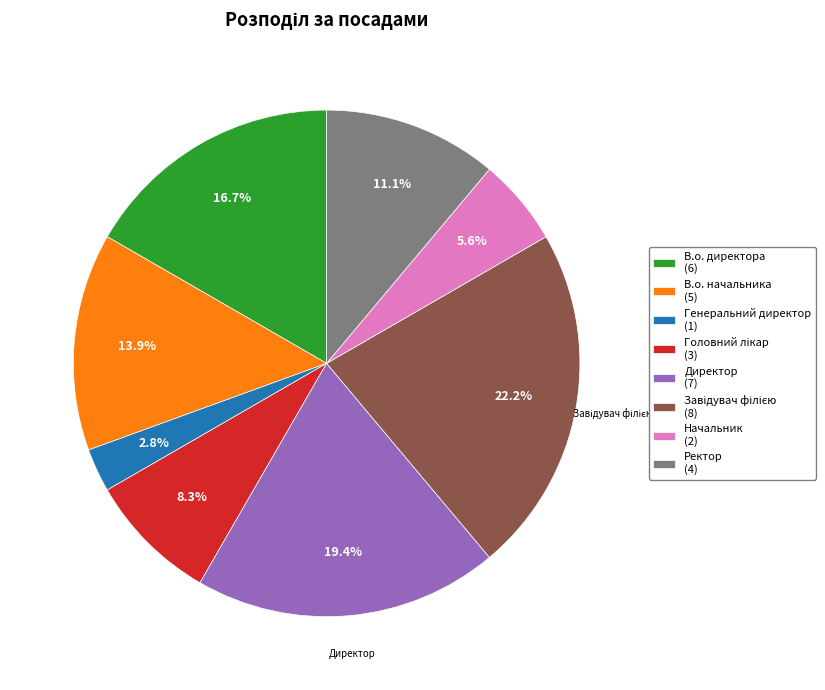

Is it true that Начальник is 6% of the pie?

True